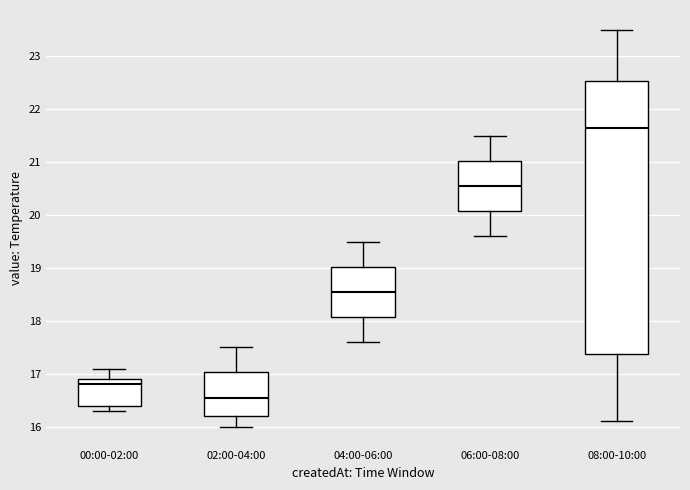

Reading left to right, transcribe this box plot: for each box, give where its median line is, the range the box spans, and where its two whiskers end, as read against the y-axis. The values are not printed on the chart, so give them approximately, as read against the axis.

00:00-02:00: median 16.8, box 16.4 to 16.9, whiskers 16.3 to 17.1
02:00-04:00: median 16.6, box 16.2 to 17.0, whiskers 16.0 to 17.5
04:00-06:00: median 18.6, box 18.1 to 19.0, whiskers 17.6 to 19.5
06:00-08:00: median 20.6, box 20.1 to 21.0, whiskers 19.6 to 21.5
08:00-10:00: median 21.7, box 17.4 to 22.5, whiskers 16.1 to 23.5